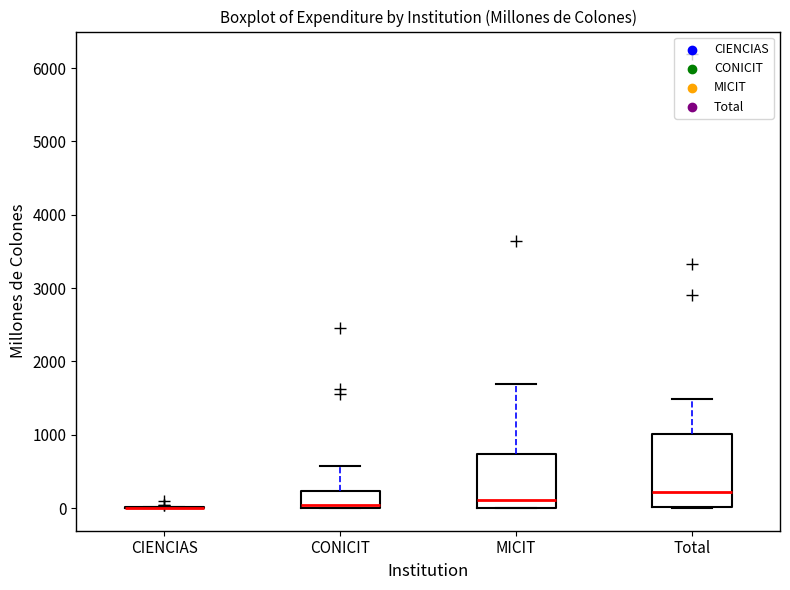

Reading left to right, transcribe this box plot: for each box, give where its median line is, the range the box spans, and where its two whiskers end, as read against the y-axis. The values are not printed on the chart, so give them approximately, as read against the axis.

CIENCIAS: box collapsed to a line at 0, whiskers 0 to 0
CONICIT: median 0 (just above the box's lower edge), box 0 to 200, whiskers 0 to 600
MICIT: median 100, box 0 to 700, whiskers 0 to 1700
Total: median 200, box 0 to 1000, whiskers 0 to 1500